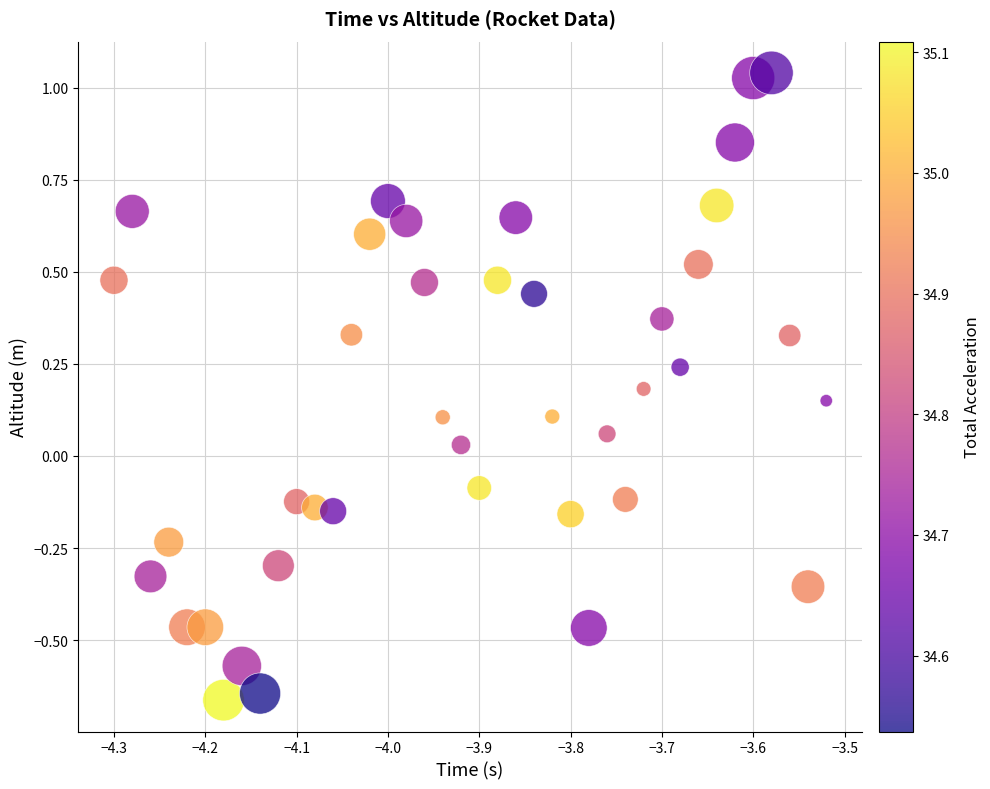

What is the range of X values (max minus min)?

0.8